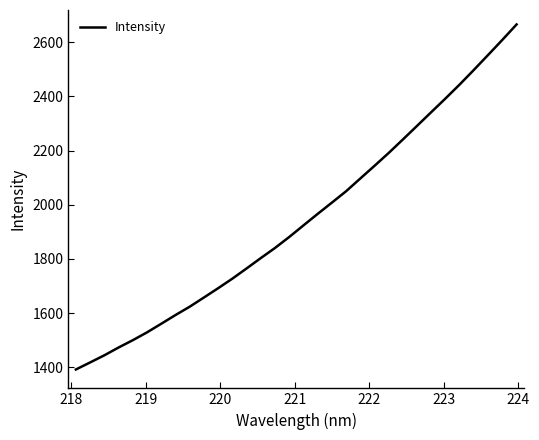

What is the greatest value displayed?

2665.2